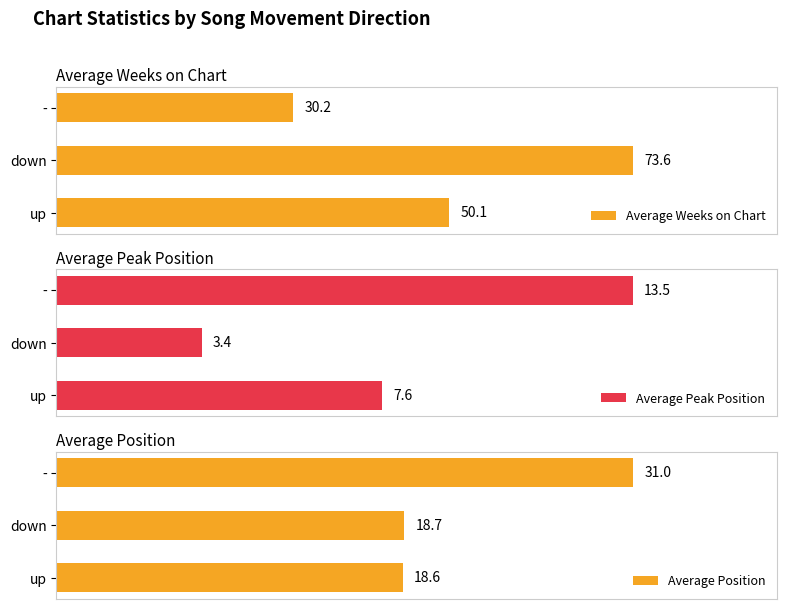

At which label is Average Weeks on Chart closest to 51?

up